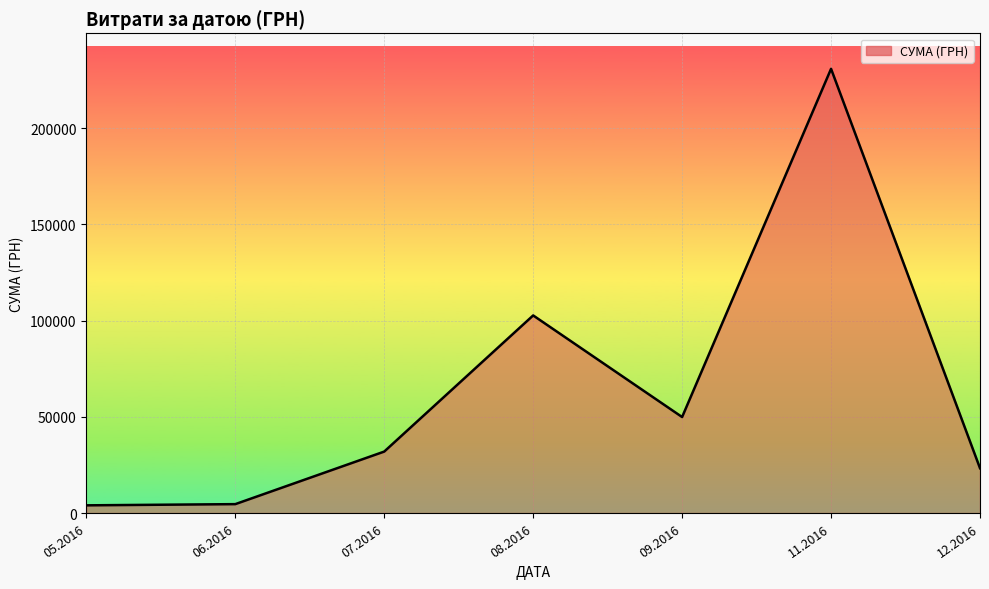

Which label corresponds to the largest value in the chart?

11.2016